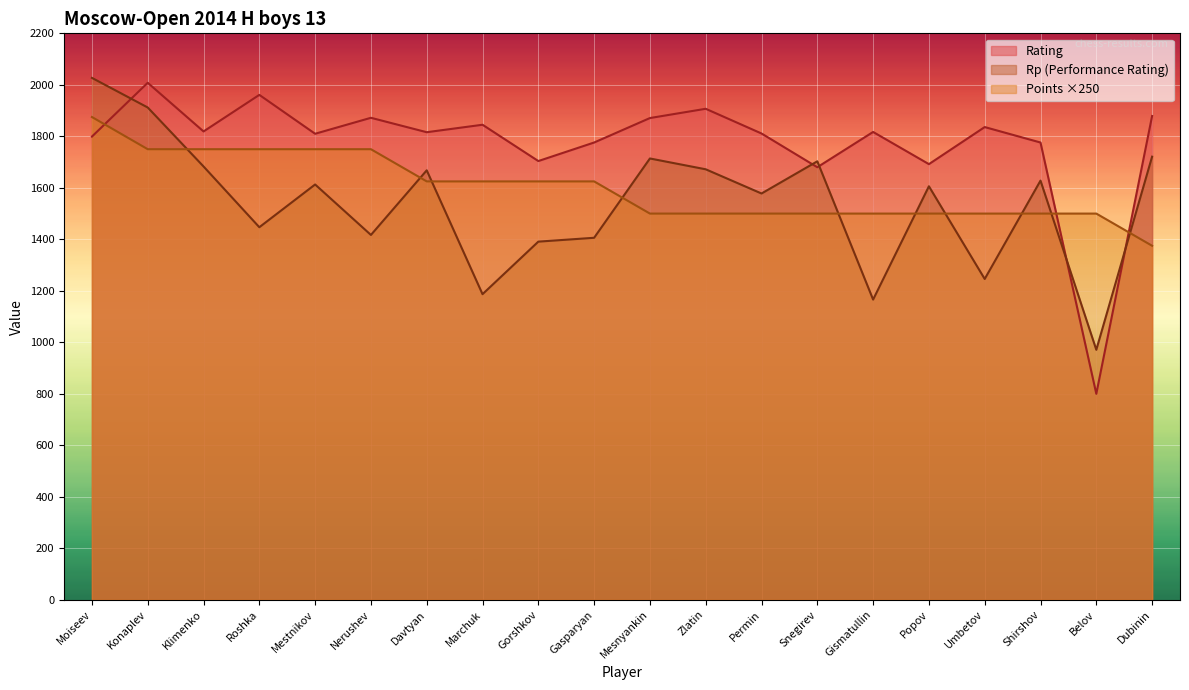

Where is the first local maximum for Rating?

Konaplev